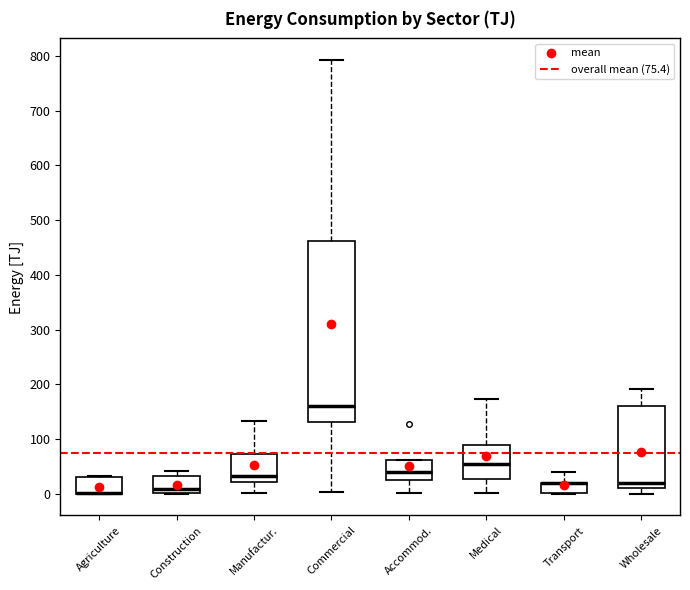

Comparing the boxes themselves (not the whiskers), which one is the tallest?

Commercial